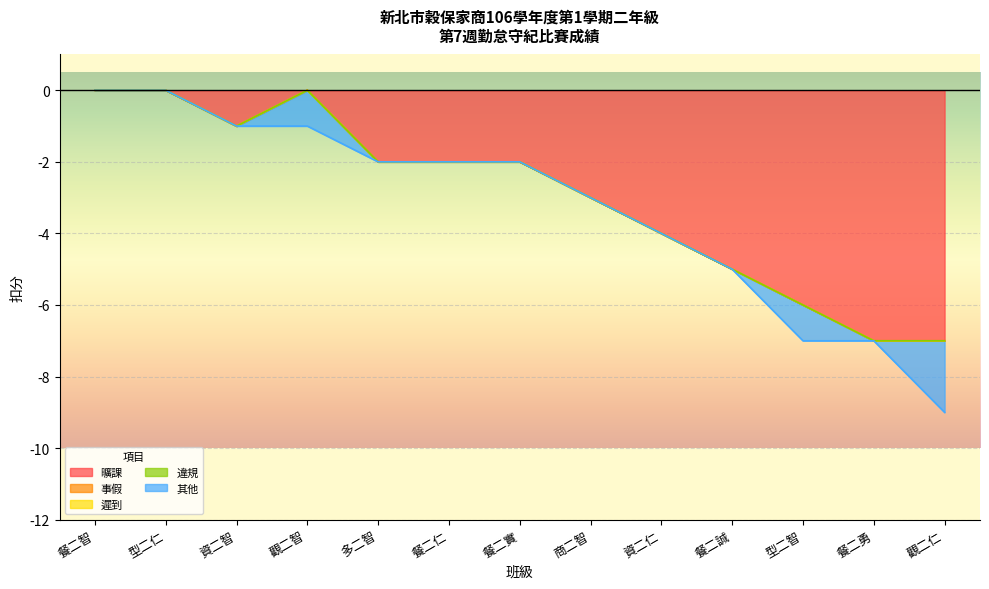

What is the label of the 8th point from the right?

餐二仁